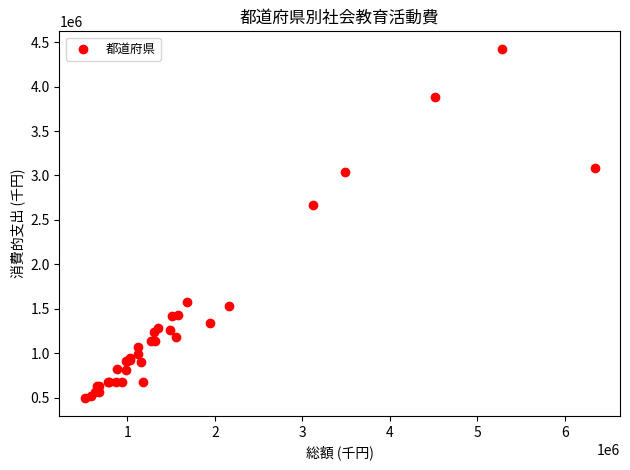

What Y value in the scatter plot is closest to 2457783?

2668099